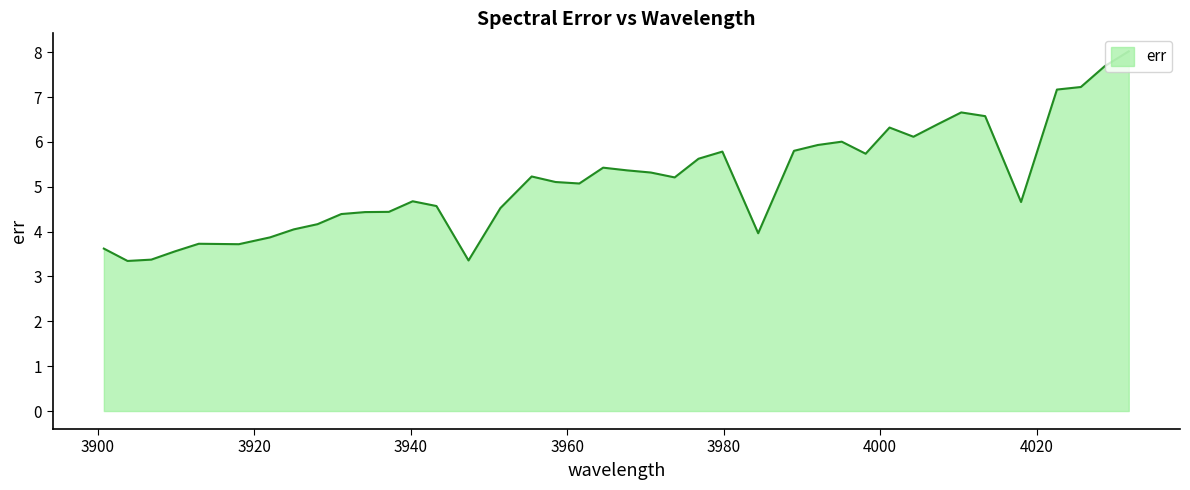

What is the difference between the second highest and second lowest values?

4.3